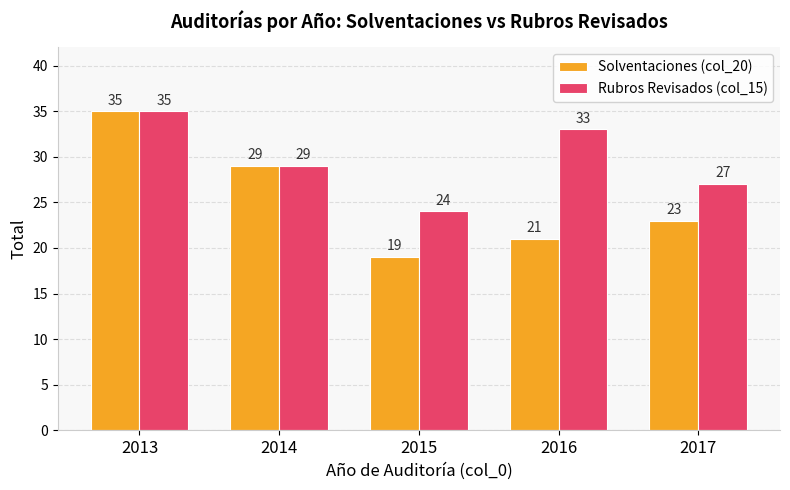

Is it true that Solventaciones (col_20) equals 21 at 2016?

True